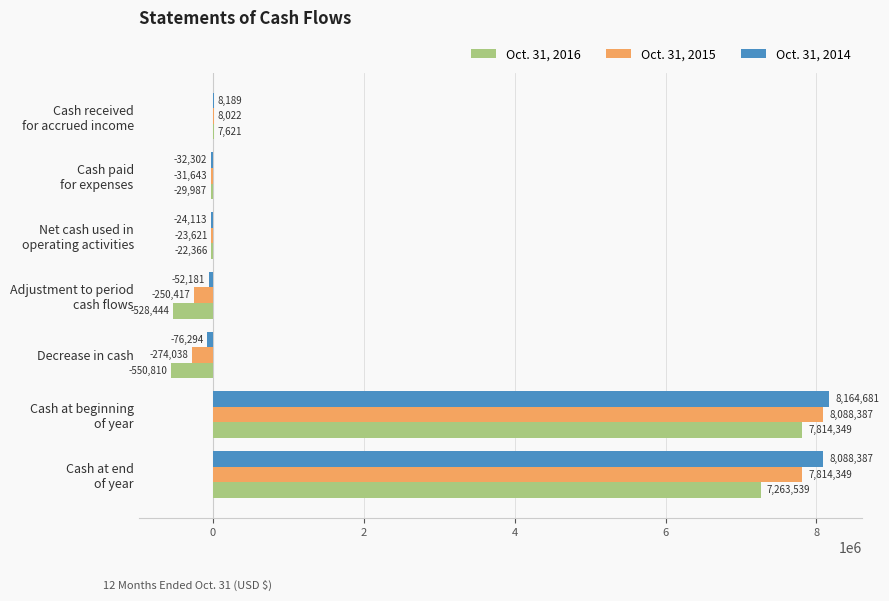

What are all the series names shown in the legend?

Oct. 31, 2016, Oct. 31, 2015, Oct. 31, 2014